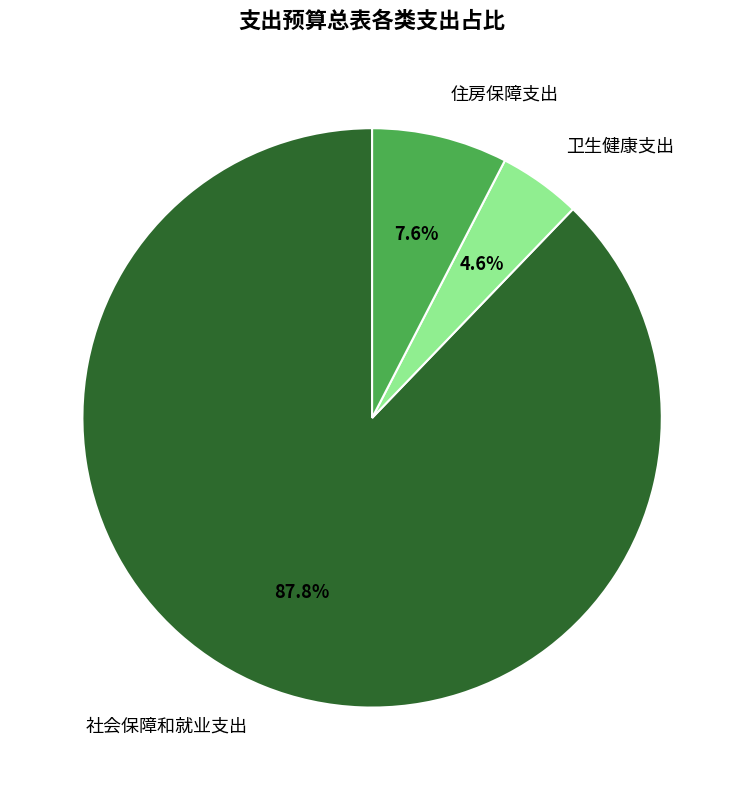

Count the number of slices in the pie.

3